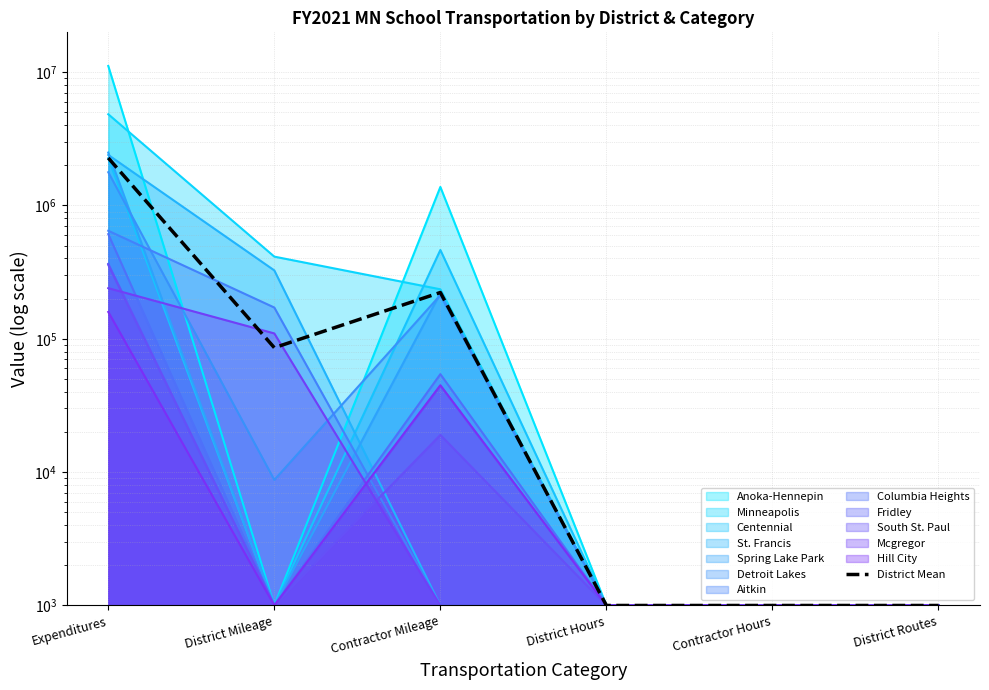

What is the change in value from District Mileage to District Routes?

-84690.7